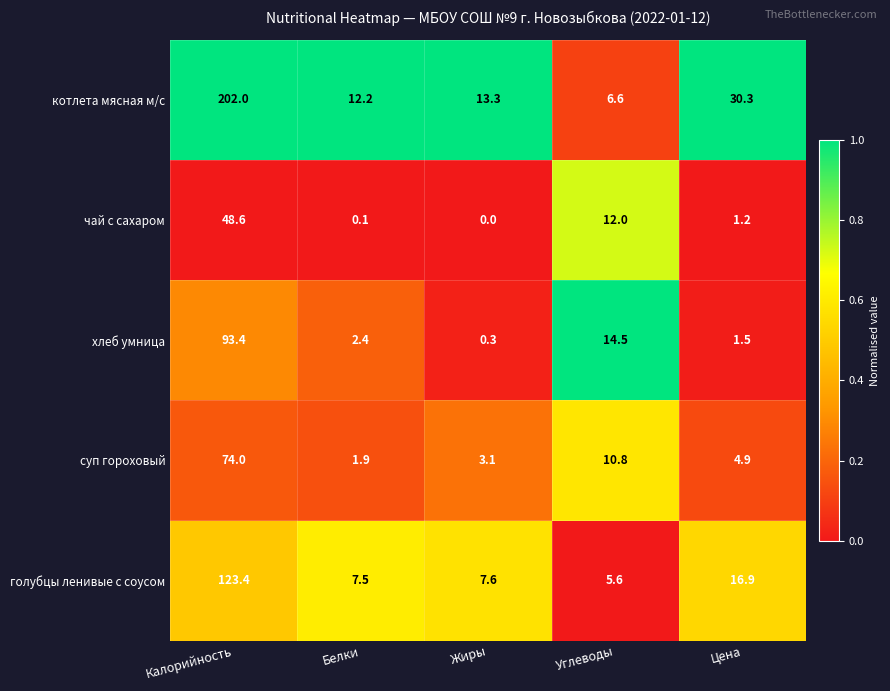

At which category does the chart reach its minimum across all series?

Жиры